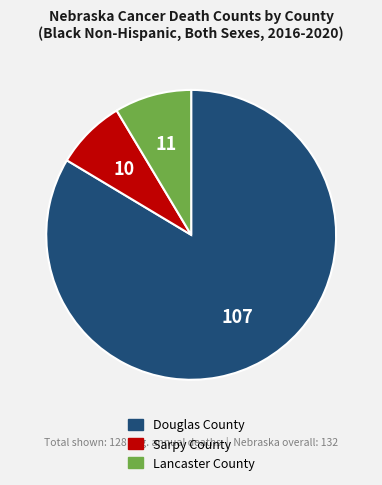

How many slices are in this pie chart?

3